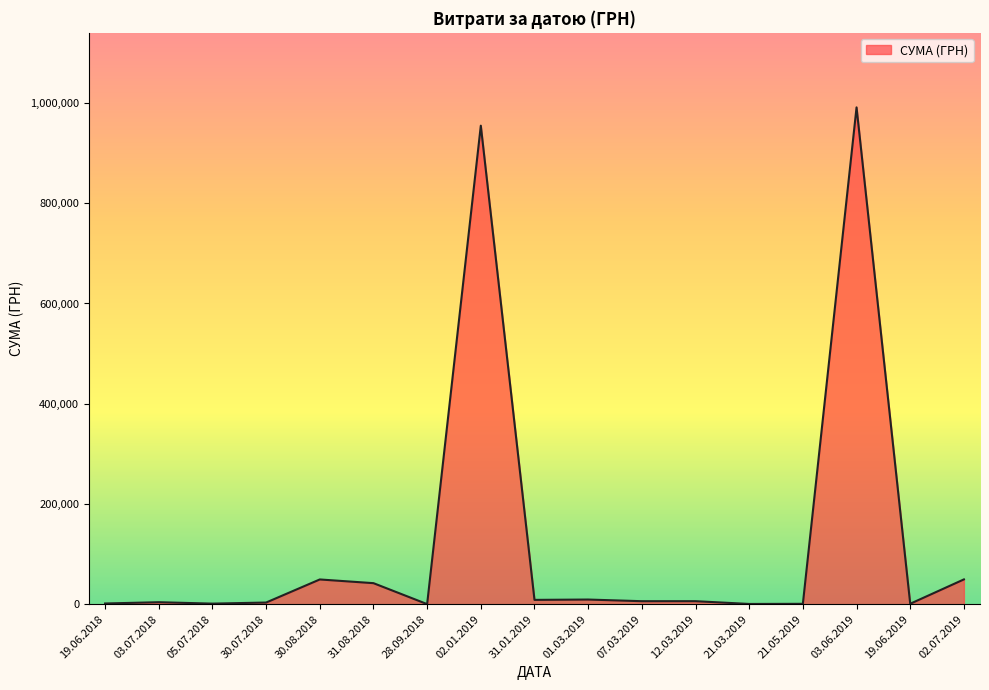

Count the number of categories in the chart.

17